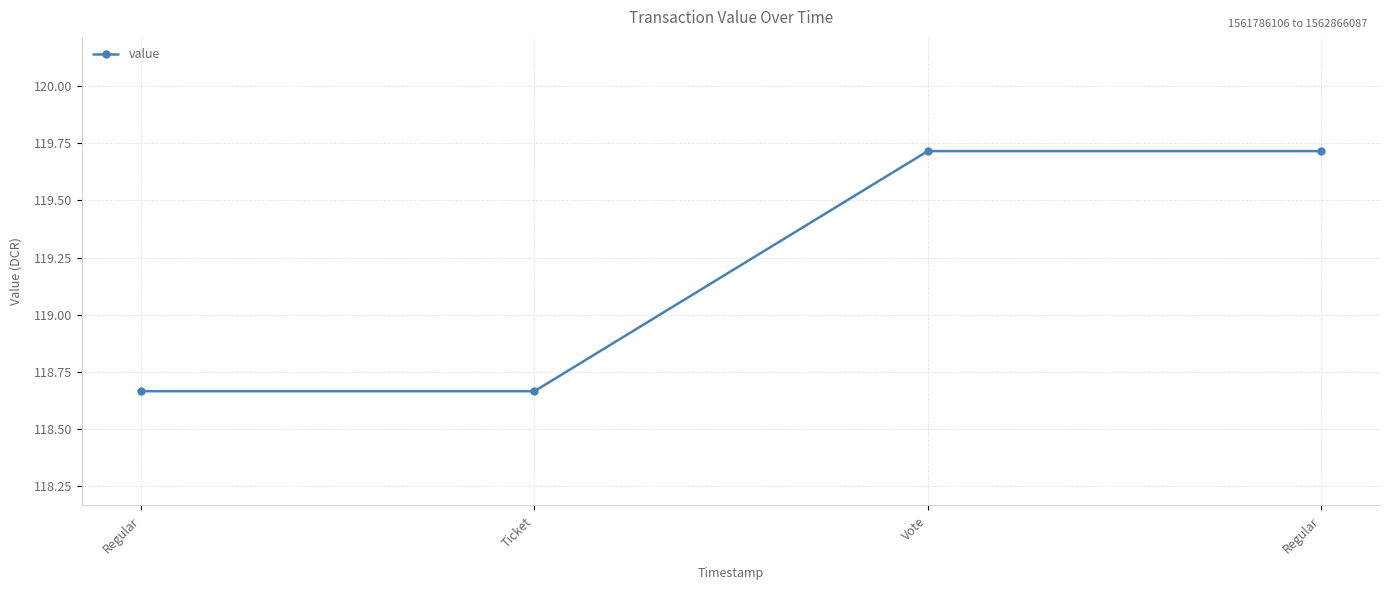

Between Vote and Regular, which is larger?

Vote